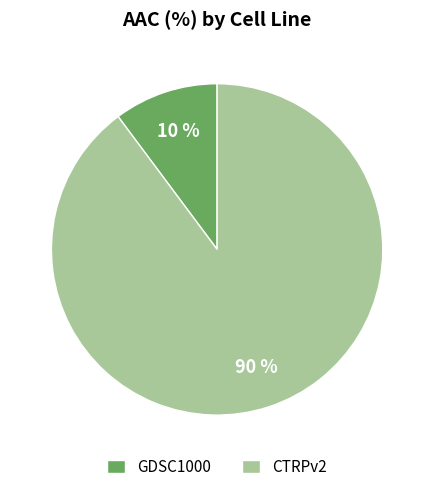

Is the sum of GDSC1000 and CTRPv2 greater than half?

Yes